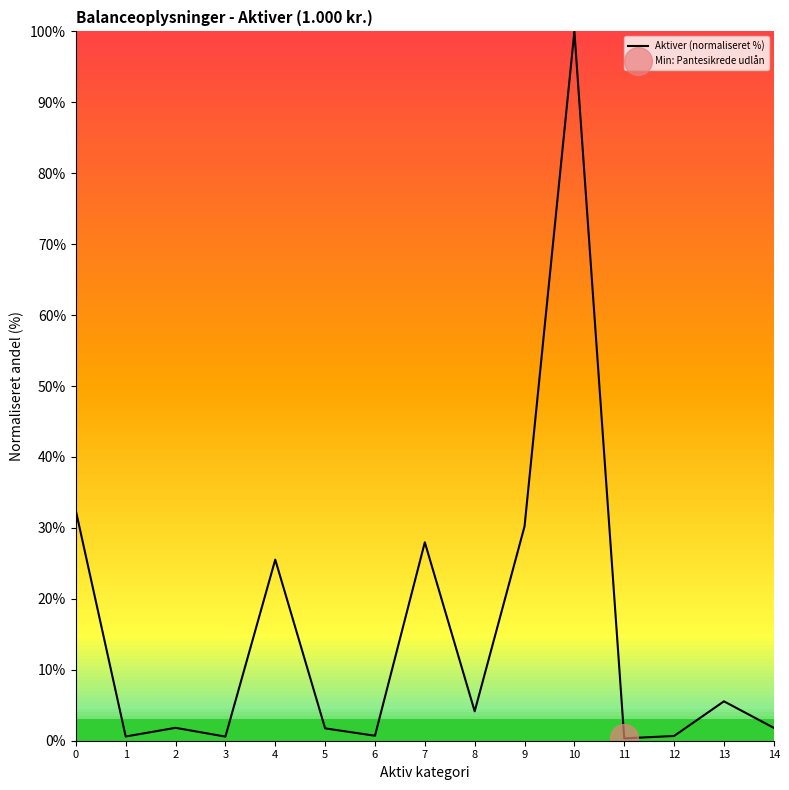

What is the maximum value shown in the chart?

100.0